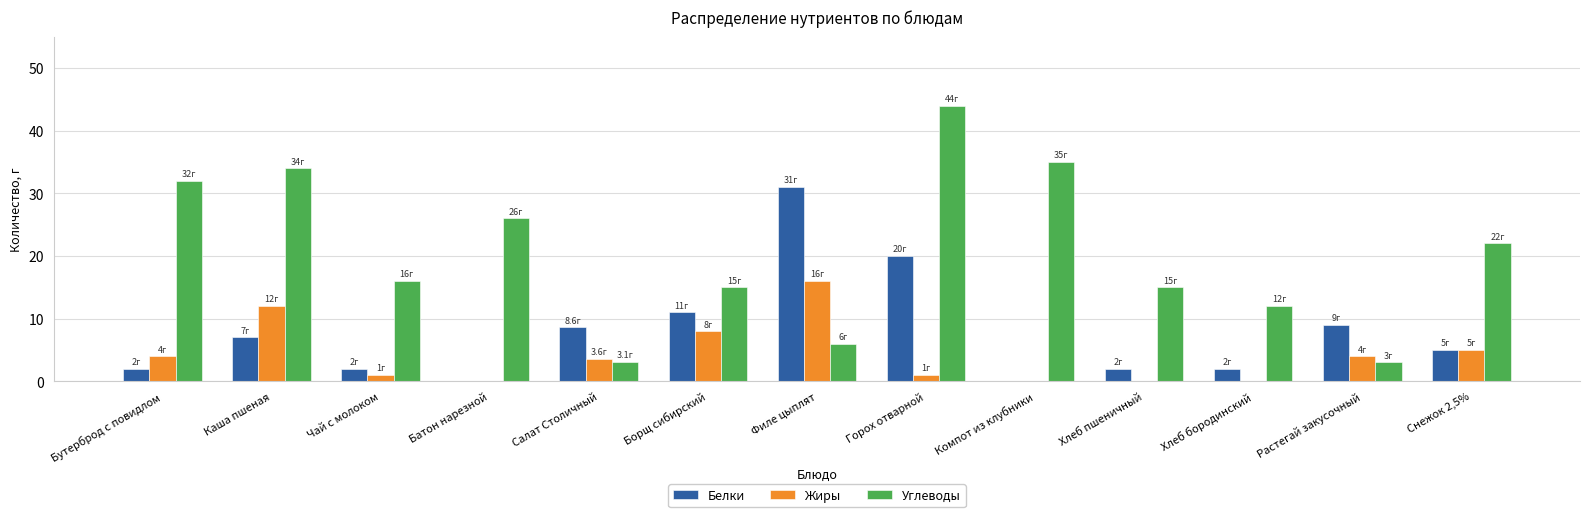

What is the average value of the Углеводы series?

20.2